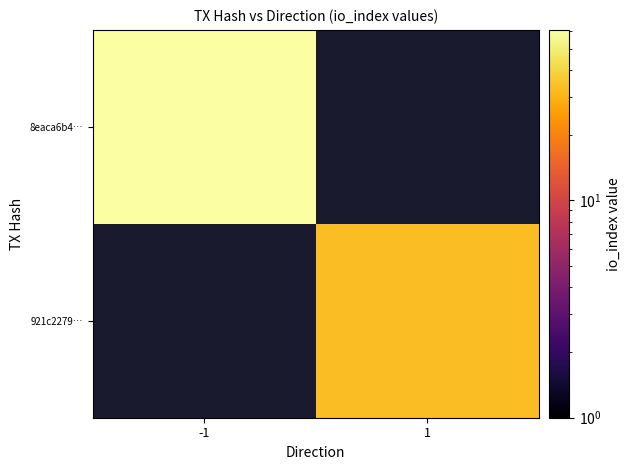

Is it true that 8eaca6b4… equals 61.0 at -1?

True